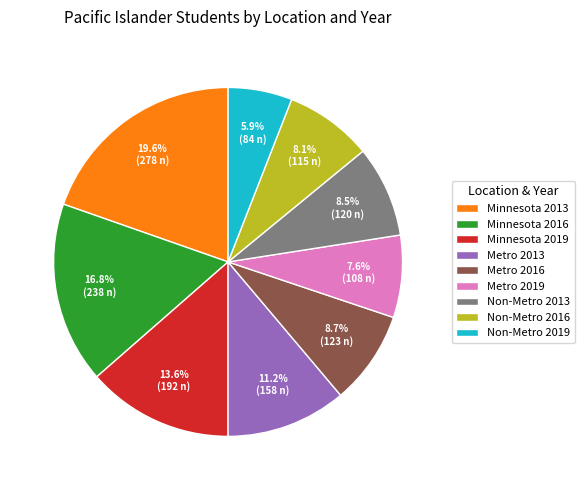

Which slice is the smallest?

Non-Metro 2019